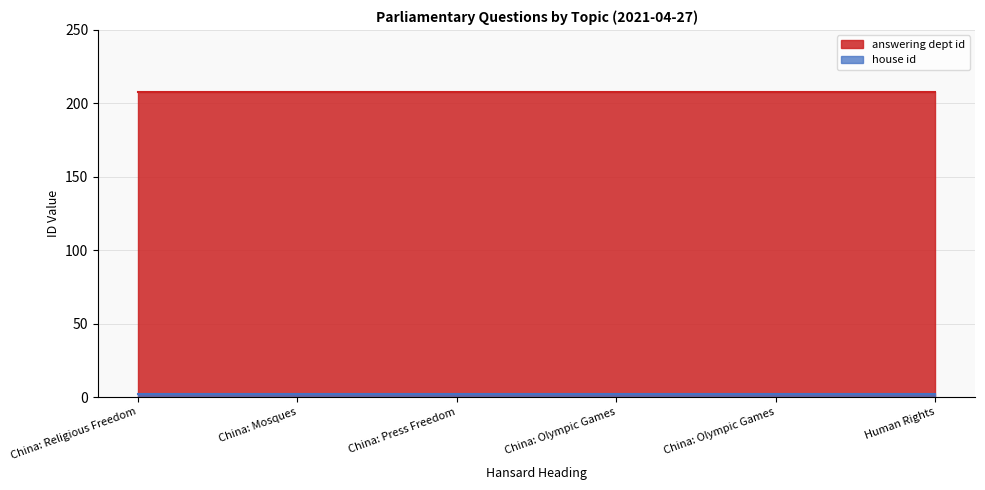

Between Human Rights and China: Press Freedom, which is larger?

Human Rights